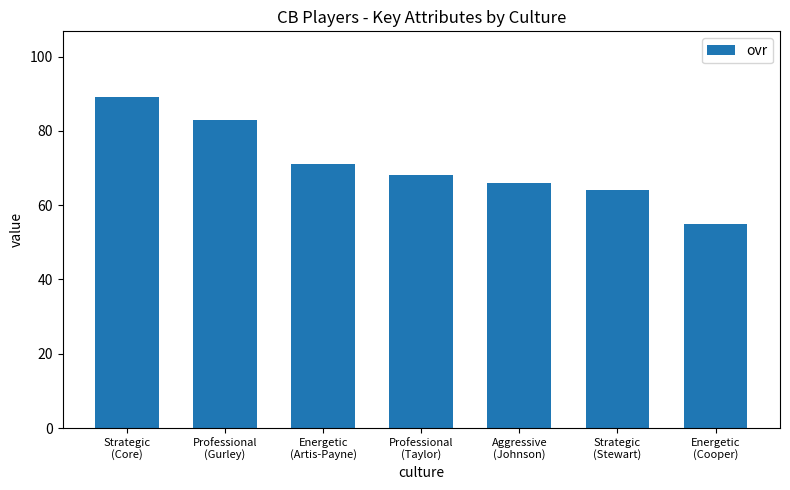

What is the sum of all values?

496